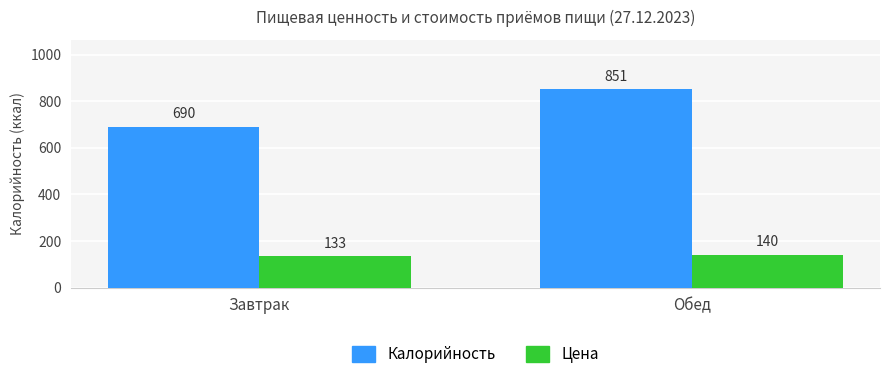

Count the number of categories in the chart.

2